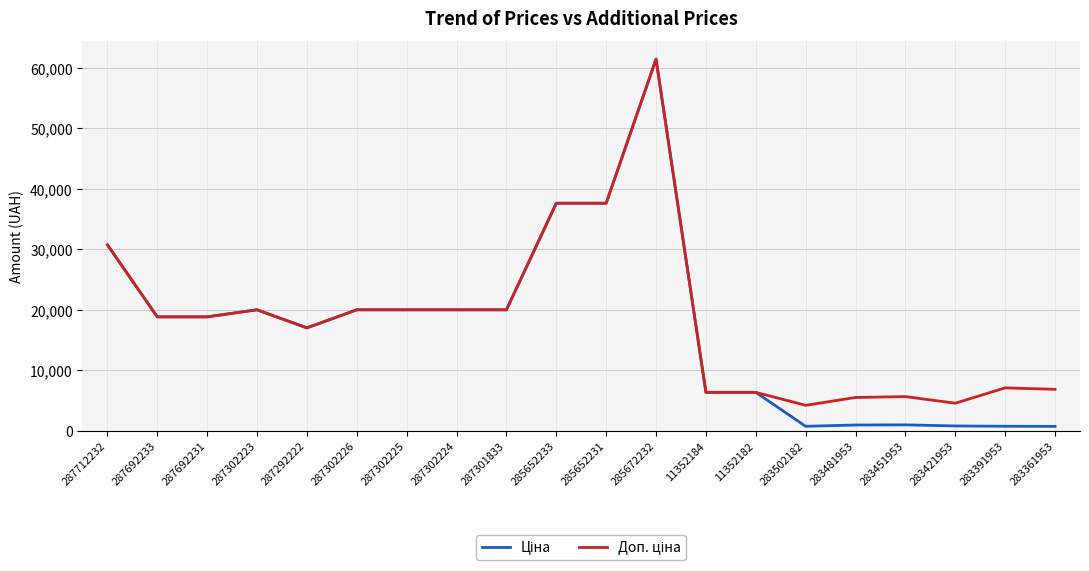

How many lines are shown in the chart?

2